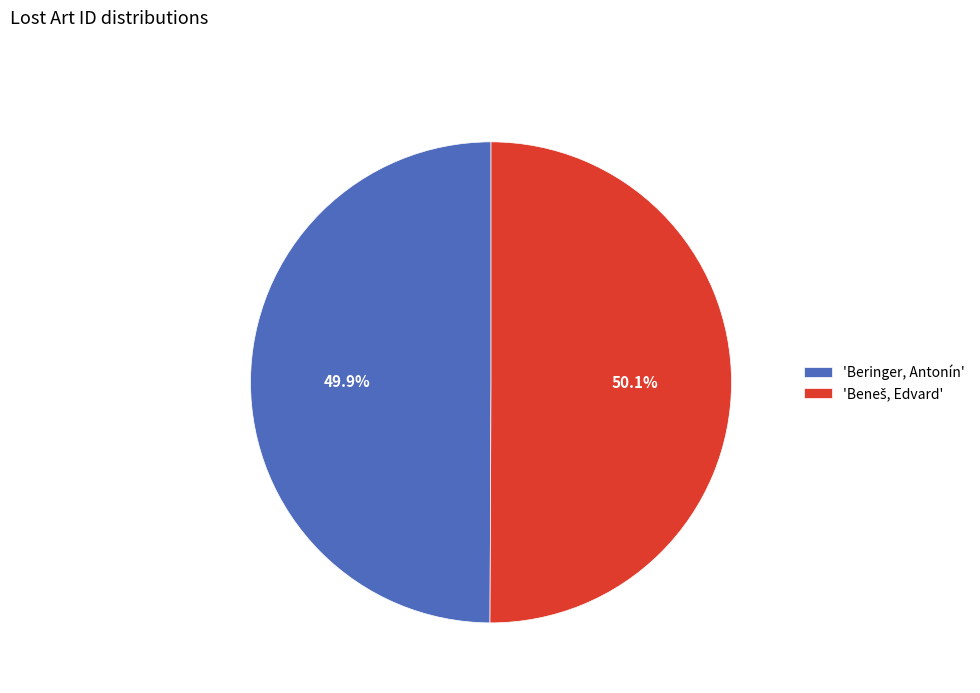

Is there a majority slice in this chart?

Yes